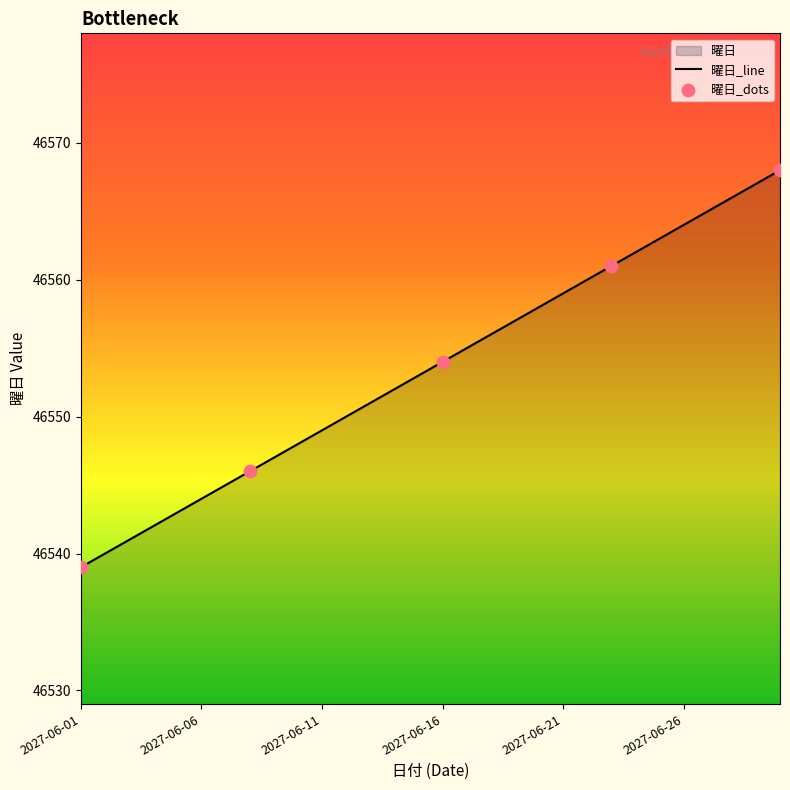

What is the ratio of the value at 2027-06-13 to the value at 2027-06-02?

1.0